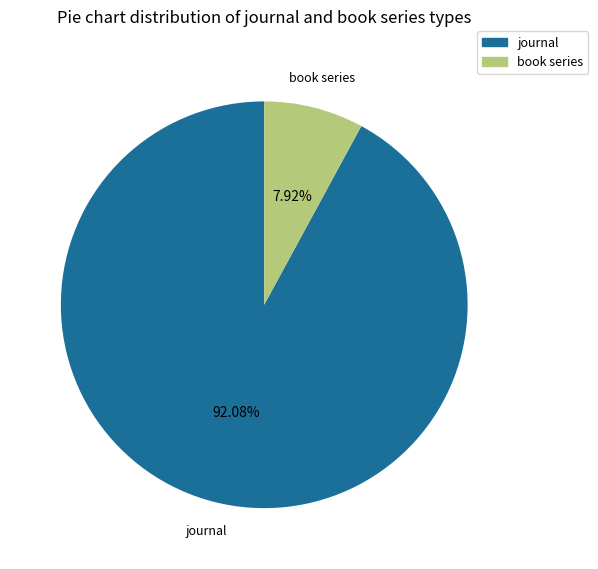

Rank the categories by value from lowest to highest.

book series, journal